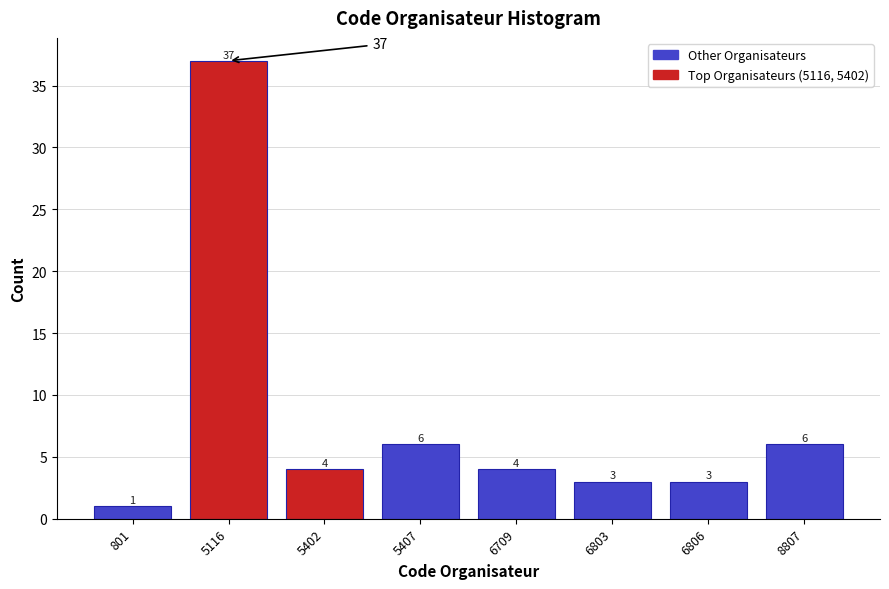

Reading left to right, extract all data points from this chart.

801=1	5116=37	5402=4	5407=6	6709=4	6803=3	6806=3	8807=6